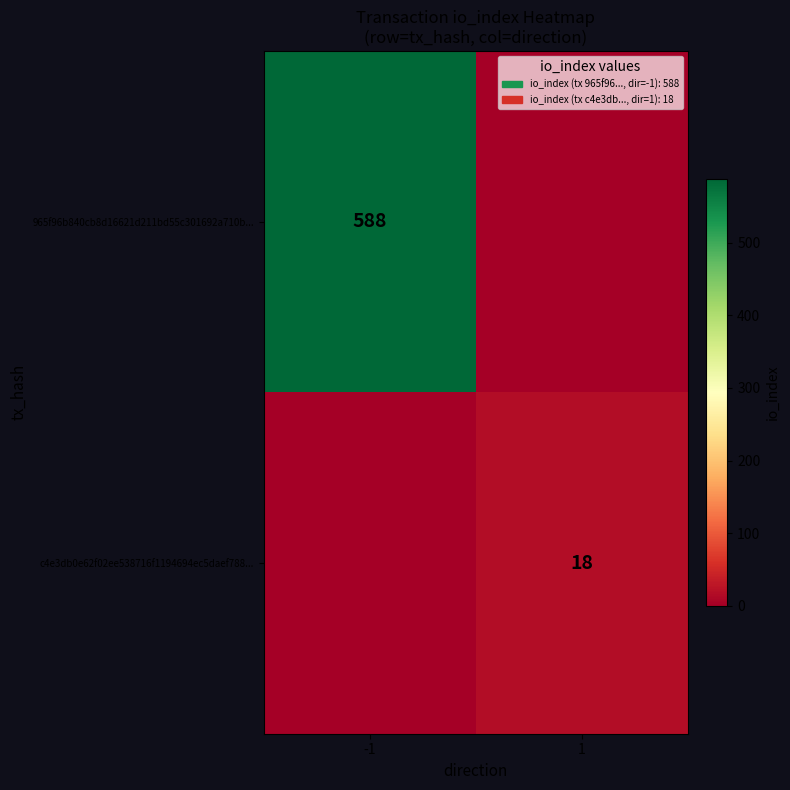

Is it true that c4e3db0e62f02ee538716f1194694ec5daef788... equals 8 at 1?

False